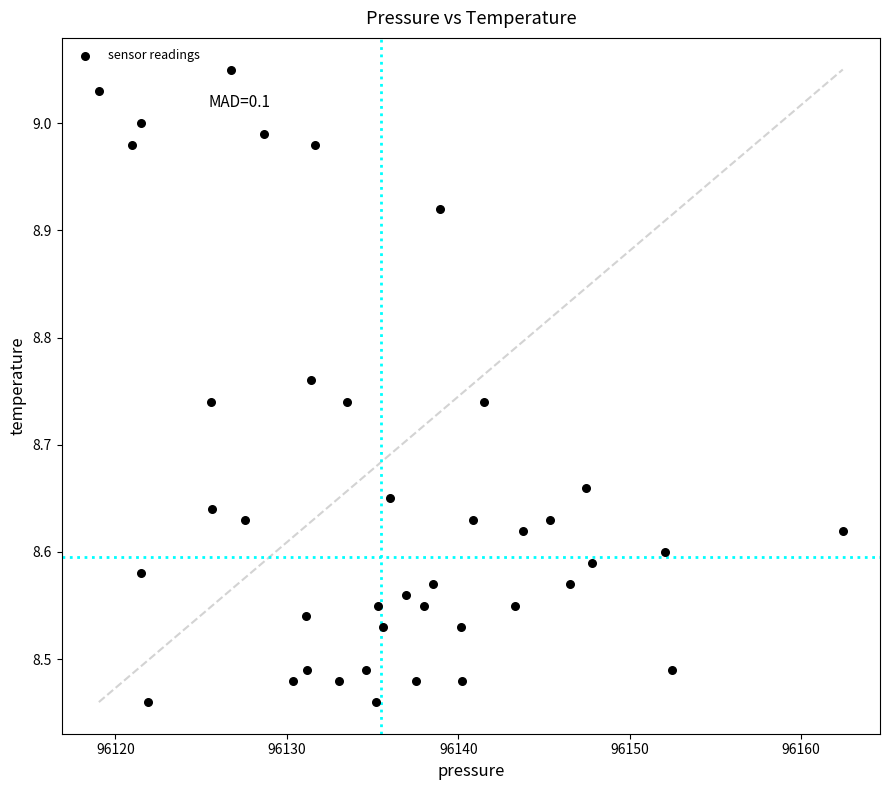

What is the range of Y values (max minus min)?

0.6